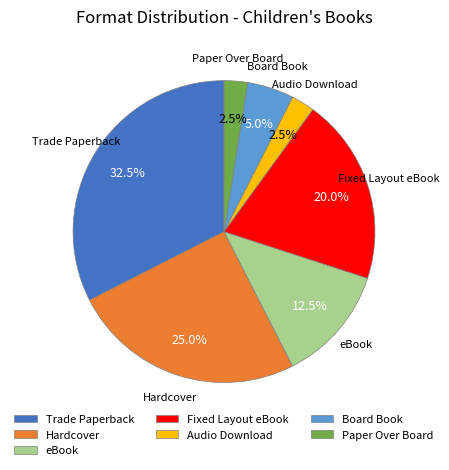

Is Board Book the majority of the pie?

No